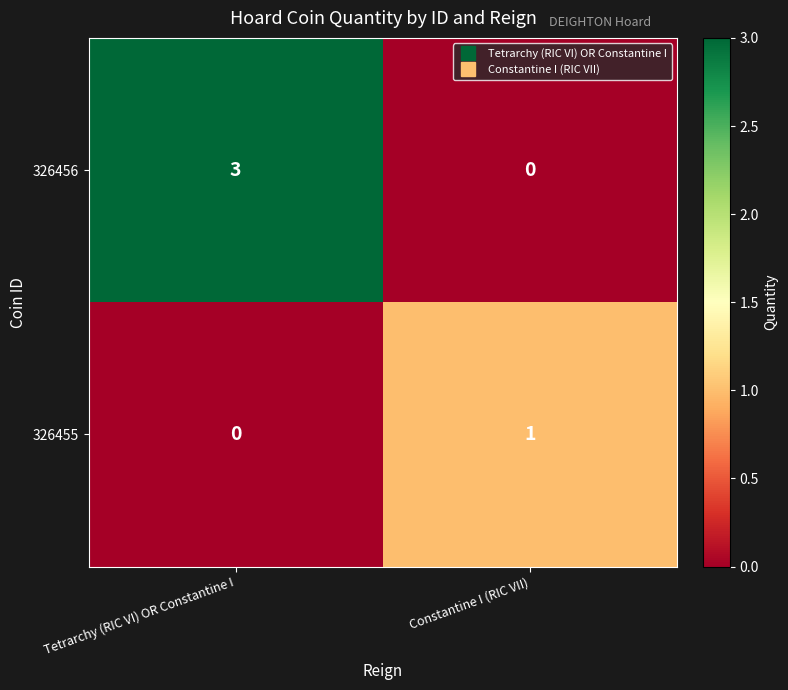

The 326456 series shows 0 at Constantine I (RIC VII). True or false?

True